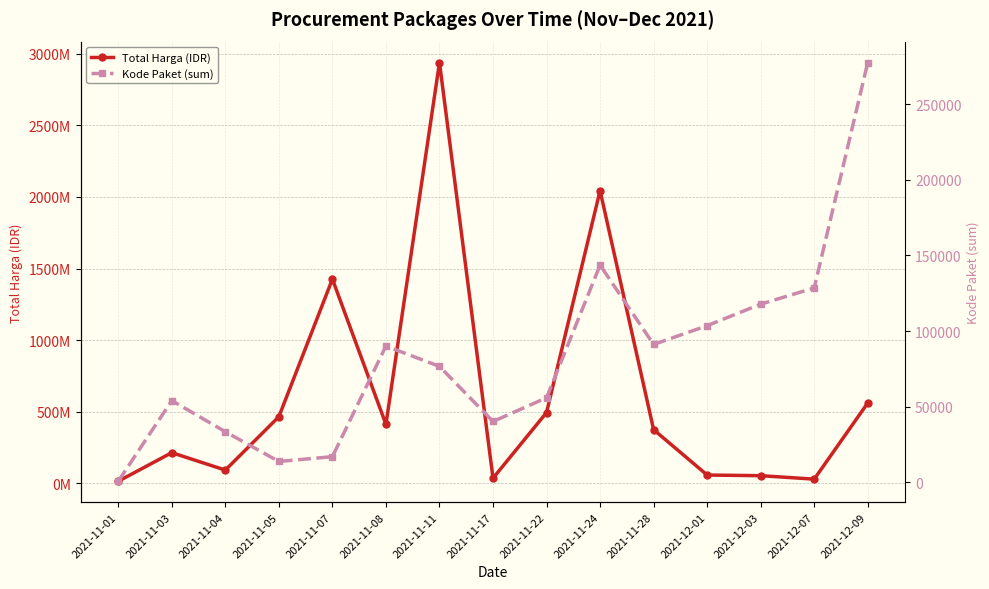

Does the chart display data point markers on the line(s)?

Yes